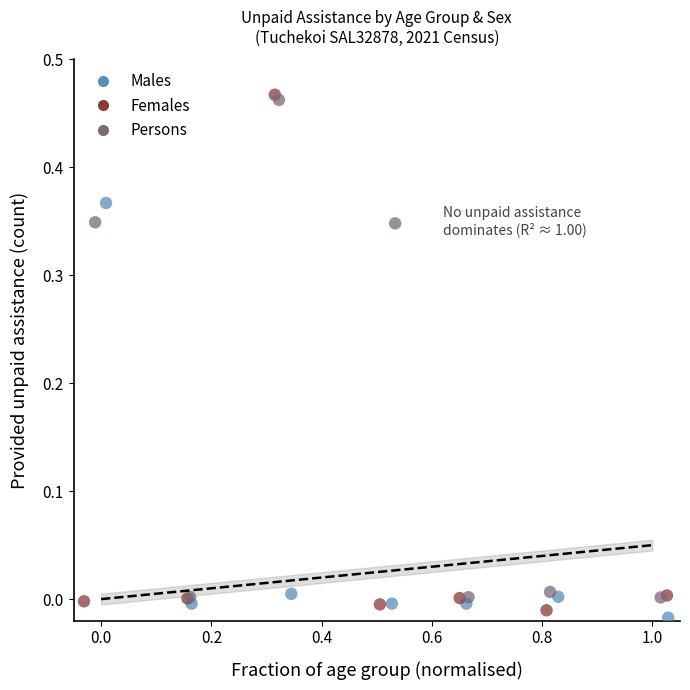

Which series has the widest spread of Y values?

Females